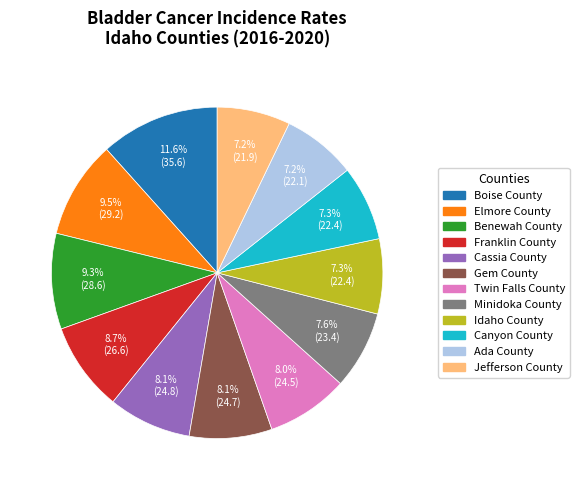

To the nearest percent, what is the difference between the largest and smallest slice percentages?

4%